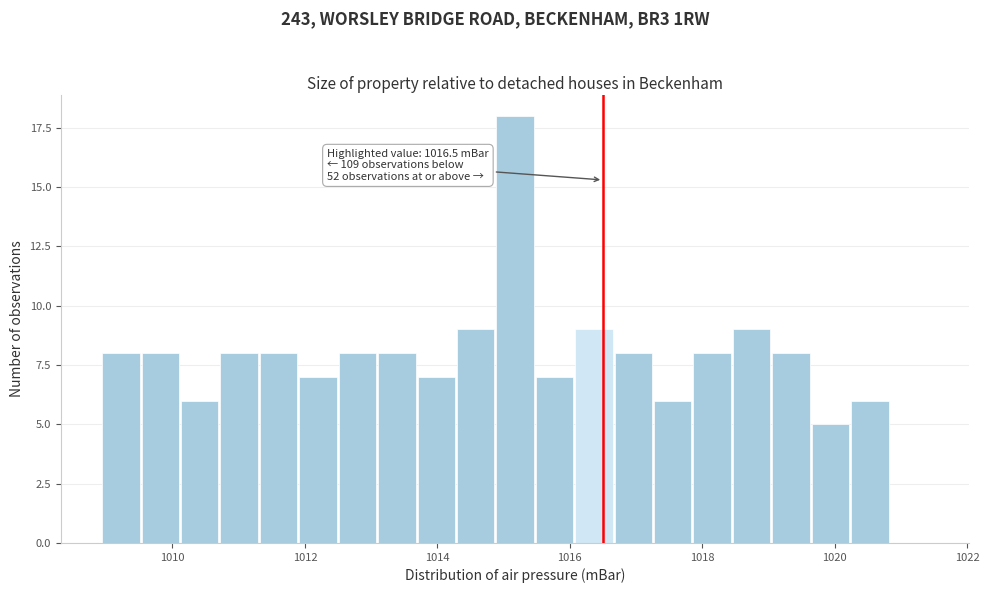

Read against the x-axis, roughly where is the centre of the tallest bar?

1015.2